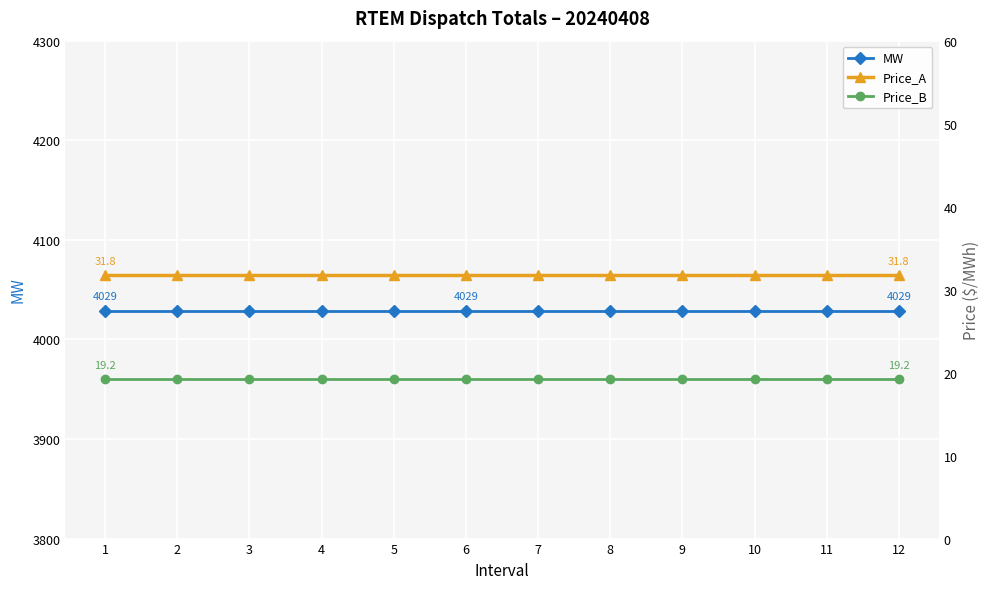

Between 5 and 6, which series saw the biggest shift?

MW